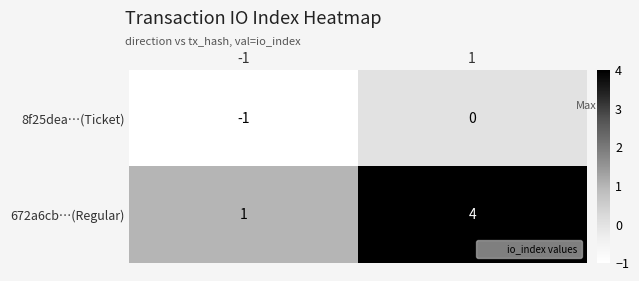

How many distinct data groups are displayed?

2